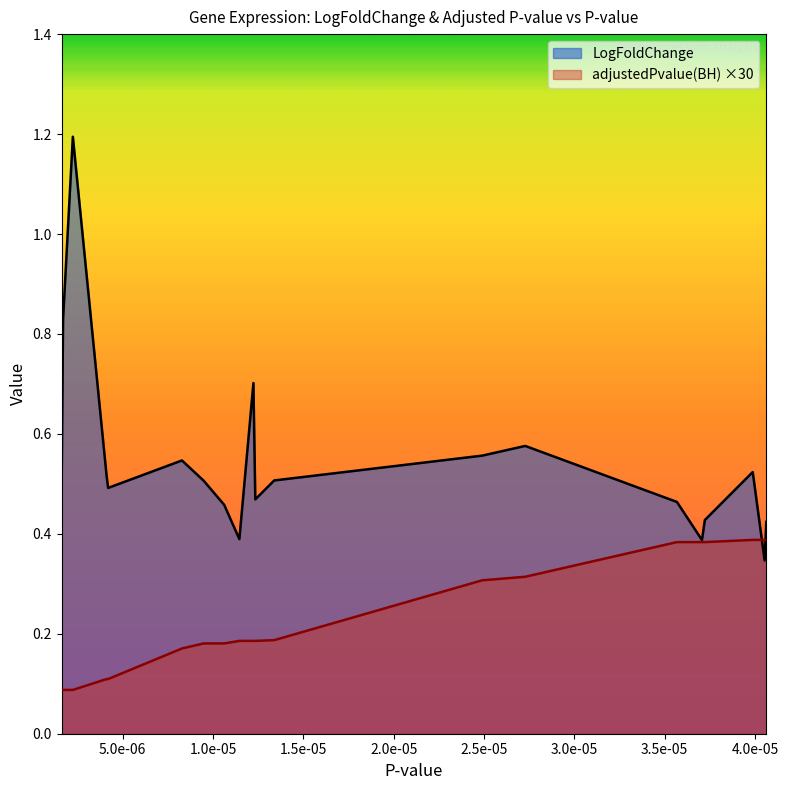

True or false: adjustedPvalue(BH) and LogFoldChange cross at least once.

True